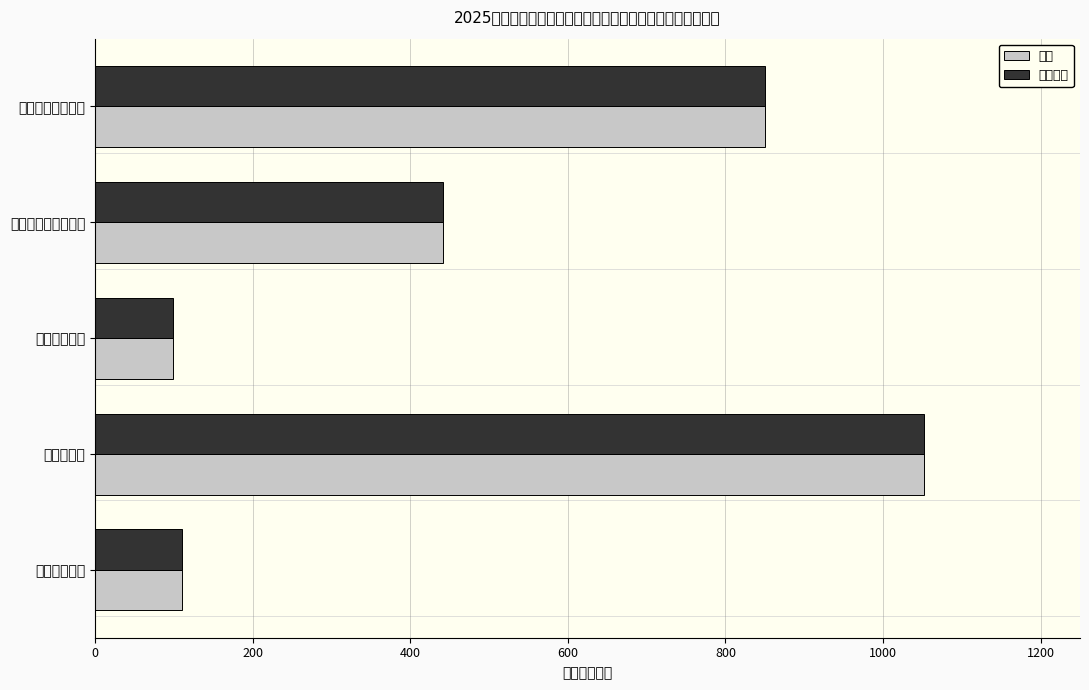

Are the bars grouped side by side (vs. stacked)?

Yes